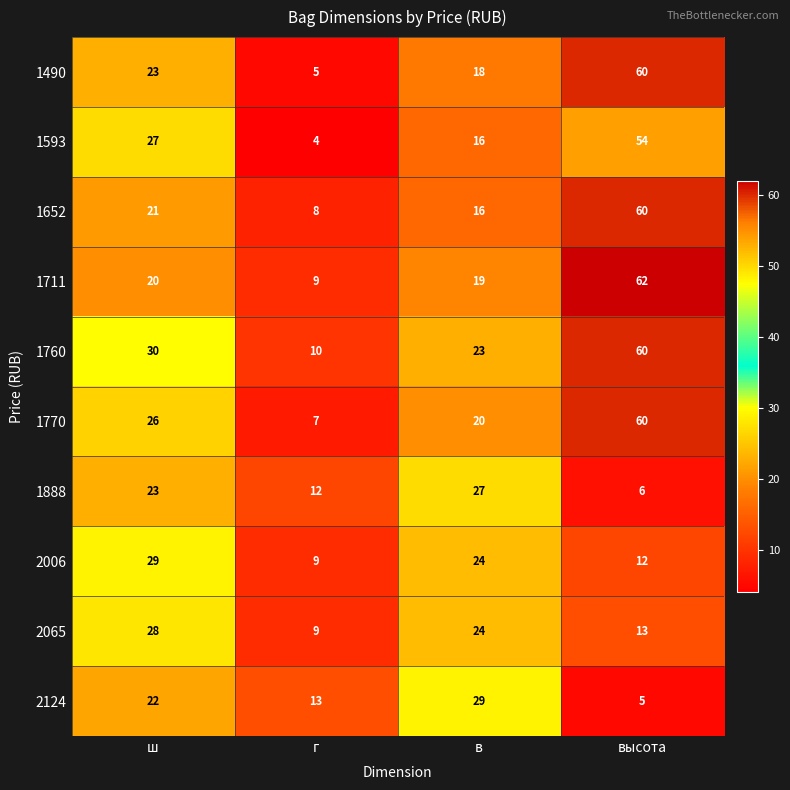

Is it true that 1760 equals 6 at в?

False